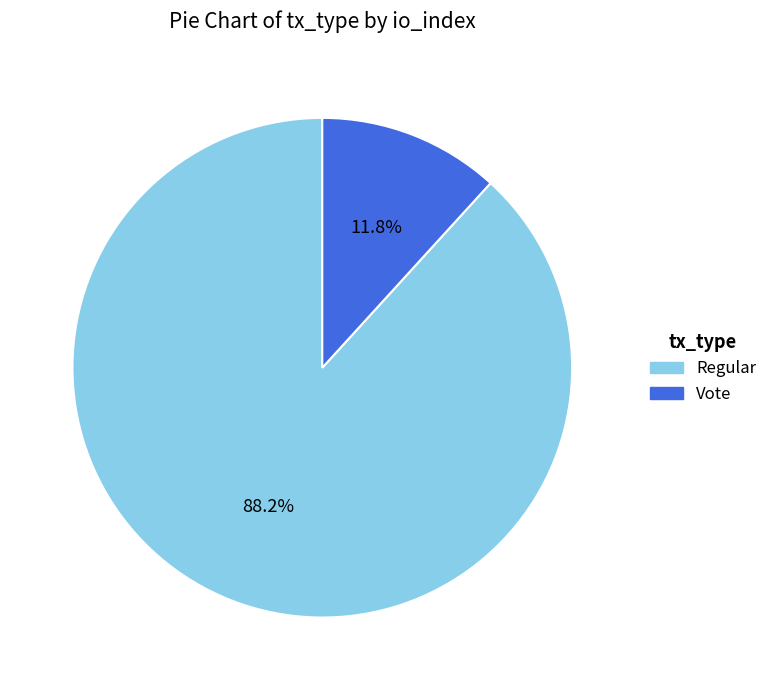

Count the number of slices in the pie.

2